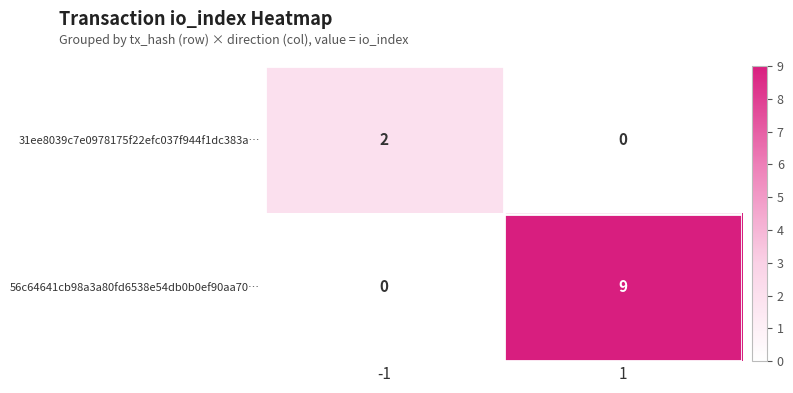

The 56c64641cb98a3a80fd6538e54db0b0ef90aa70… series shows 9 at 1. True or false?

True